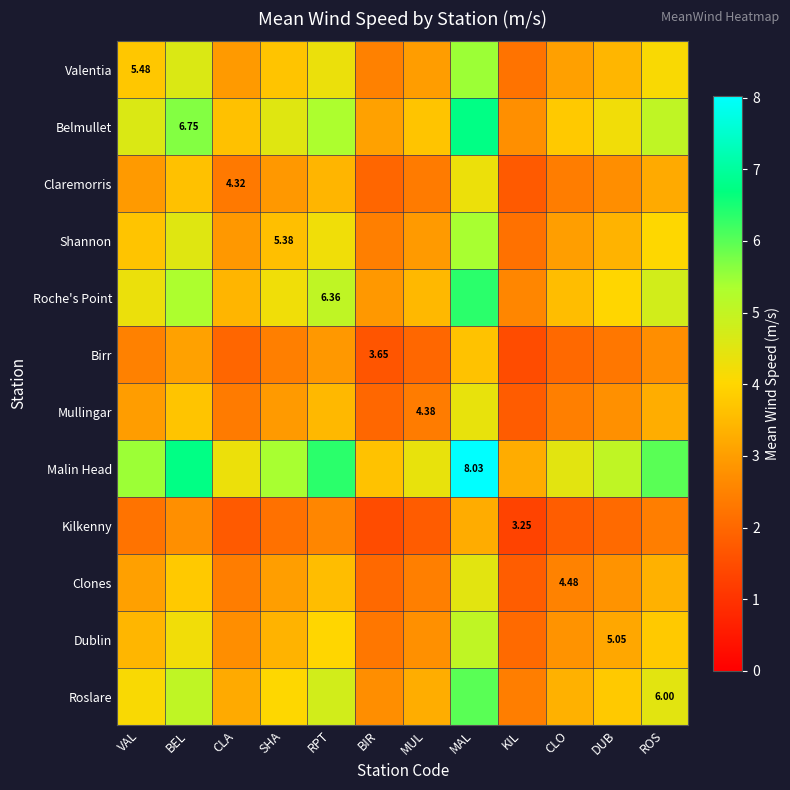

Which has a higher value, SHA or VAL?

VAL